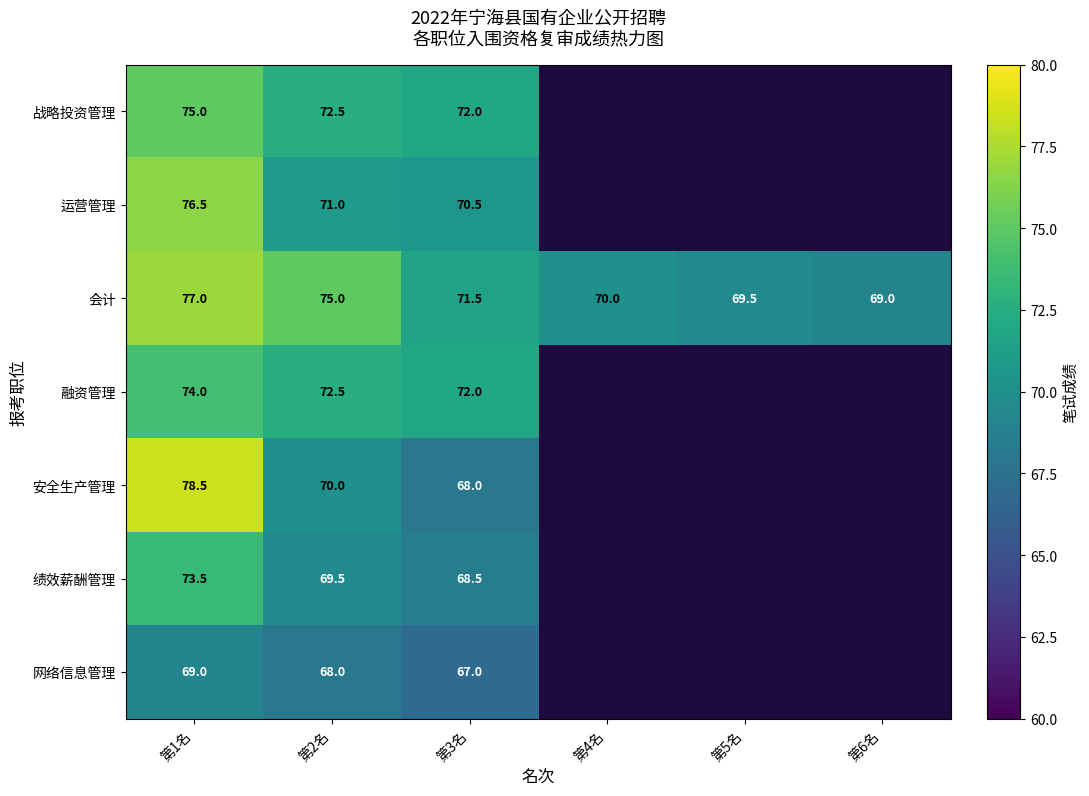

How many categories are shown in the chart?

6